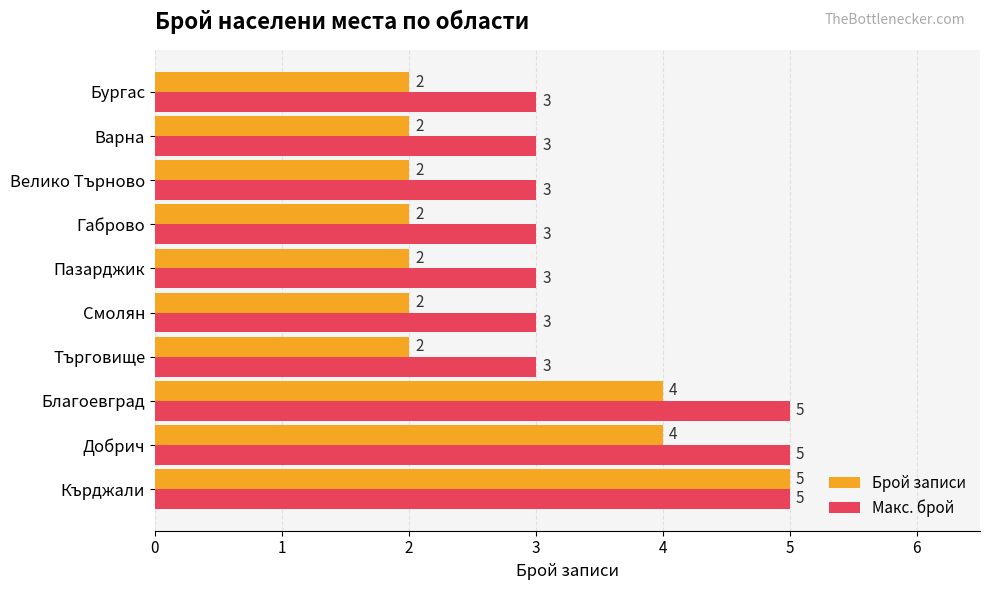

At how many categories does at least one series exceed 2?

10